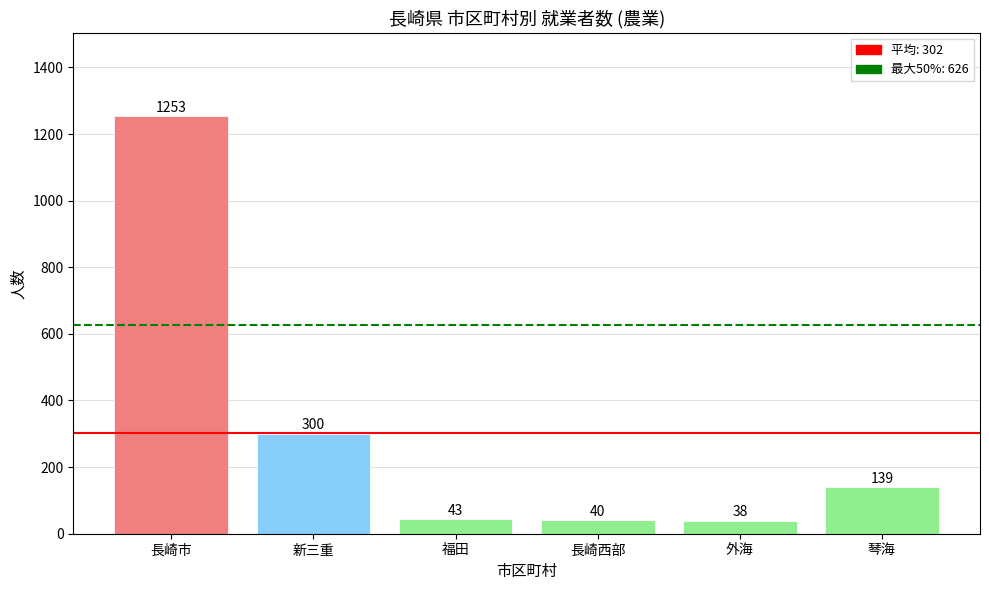

At which label is the value closest to 645?

新三重